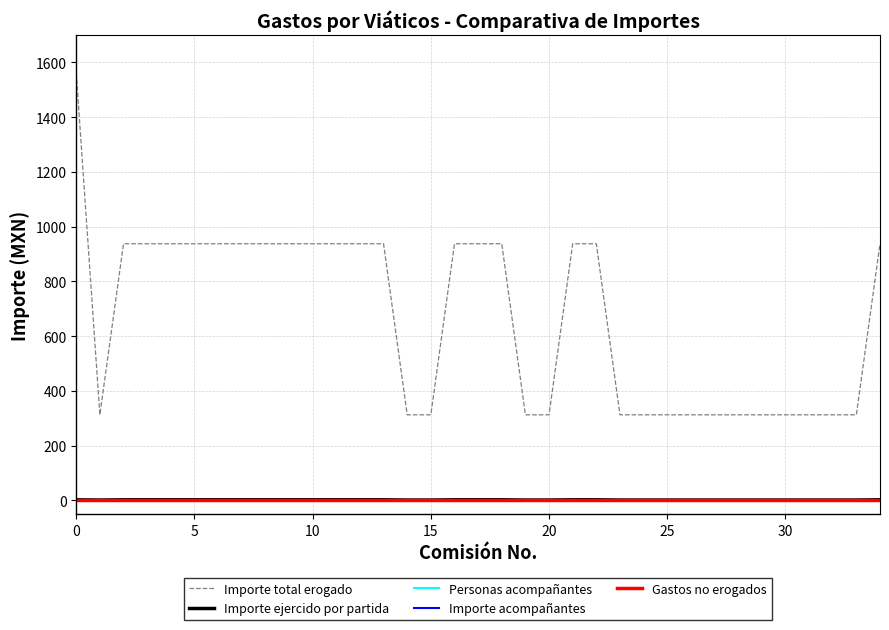

What is the label of the 10th point from the right?

25